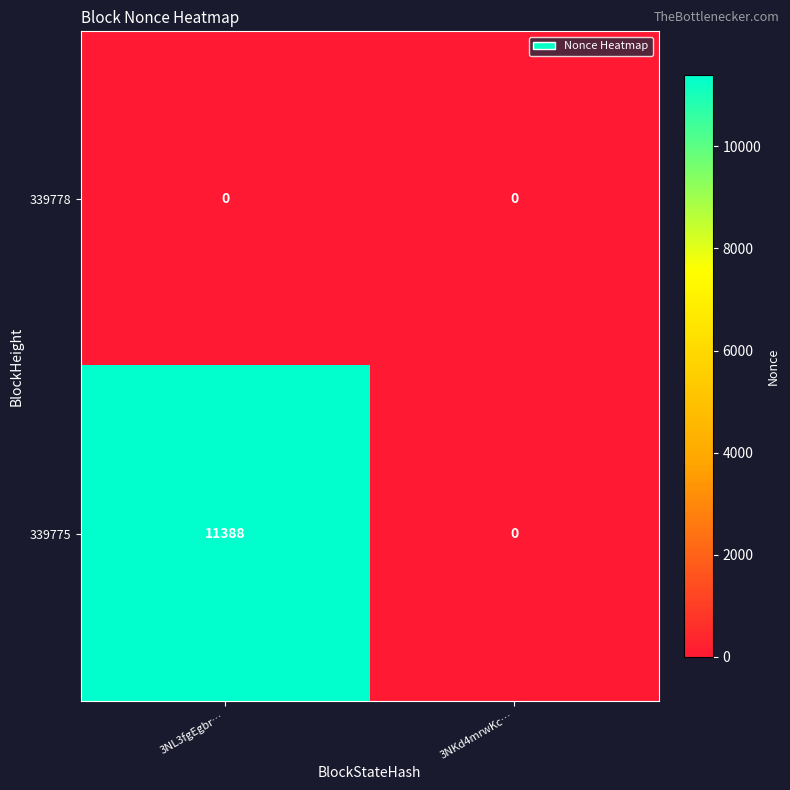

Reading right to left, list all the values displayed in this chart.

339778: 3NKd4mrwKc…=0	3NL3fgEgbr…=0
339775: 3NKd4mrwKc…=0	3NL3fgEgbr…=11388